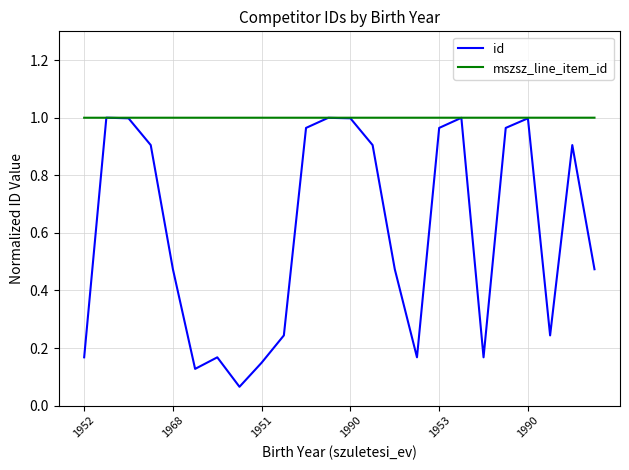

Rank the series by their average value, from highest to lowest.

mszsz_line_item_id, id